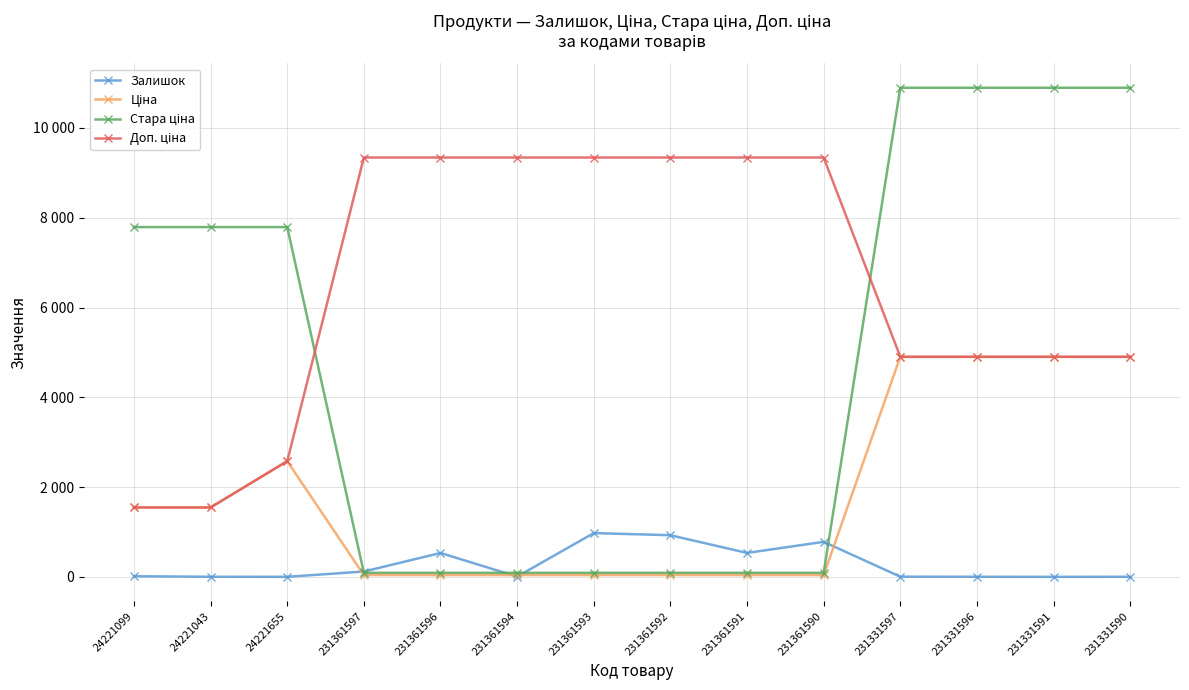

True or false: Доп. ціна and Залишок intersect in this chart.

False